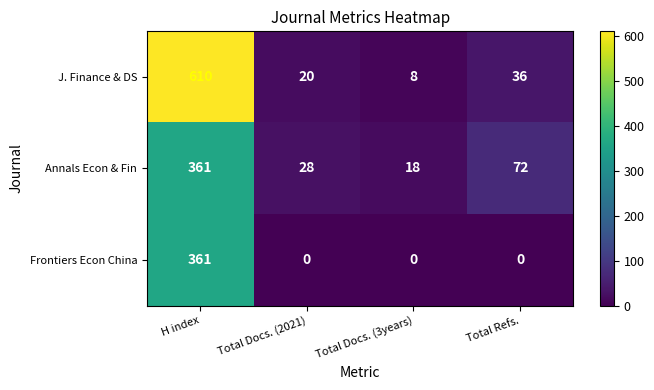

At which label does Annals Econ & Fin first exceed 72?

H index